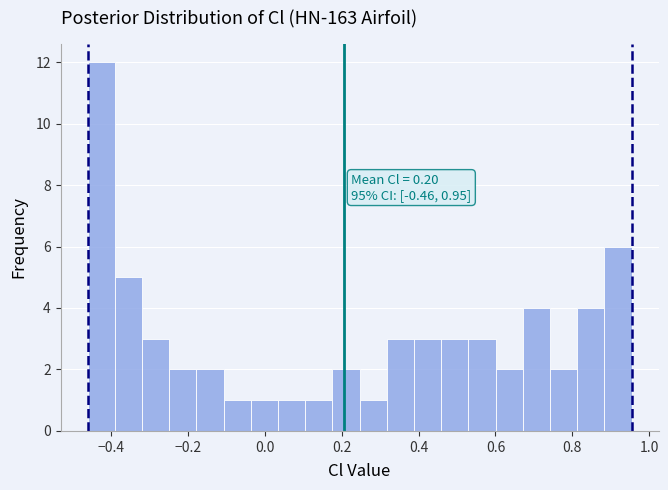

Around what value on the x-axis is the tallest bar? Give the approximate position of its centre, as read against the axis.

-0.42